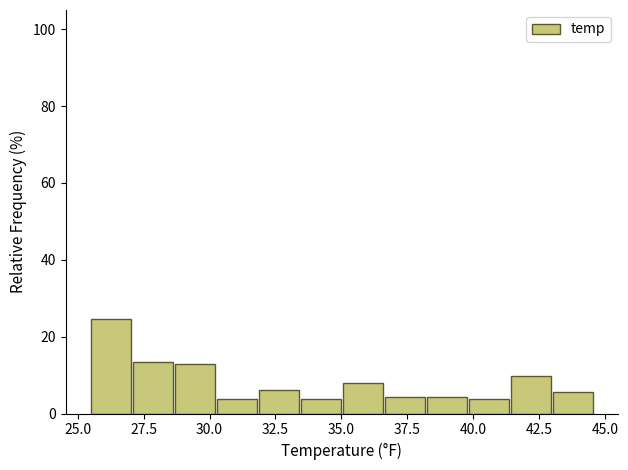

Read against the x-axis, roughly where is the centre of the tallest bar?

26.5